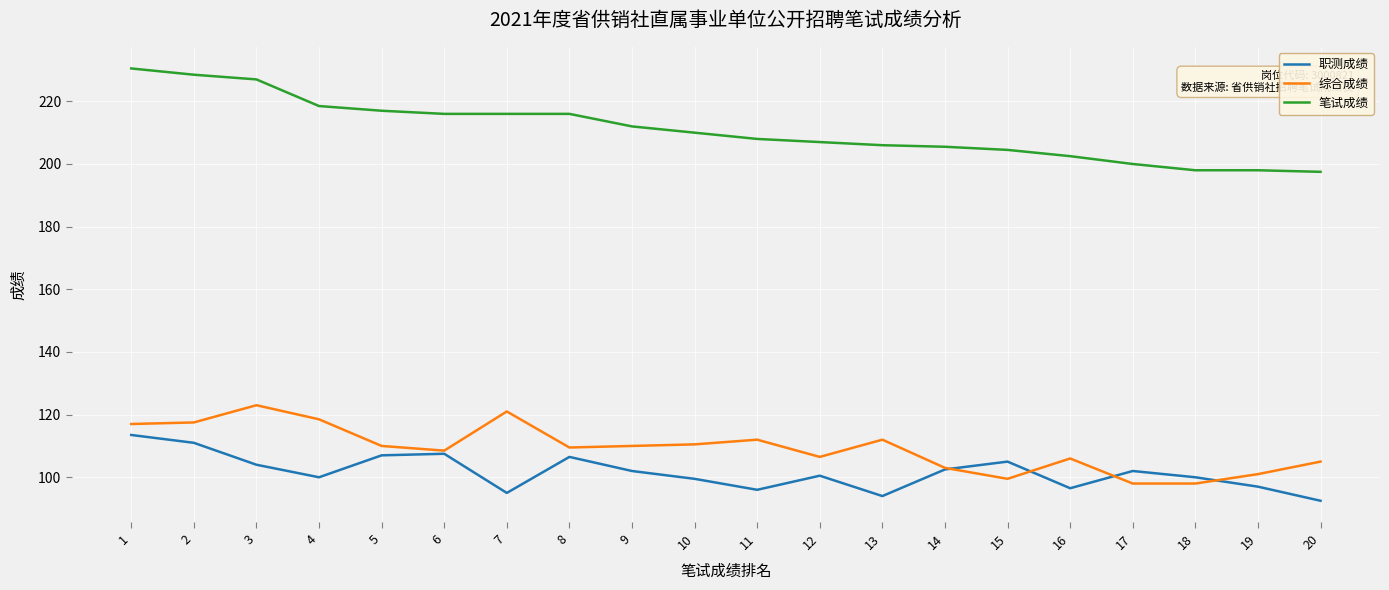

The value of 综合成绩 at 15 is 31.0. True or false?

False